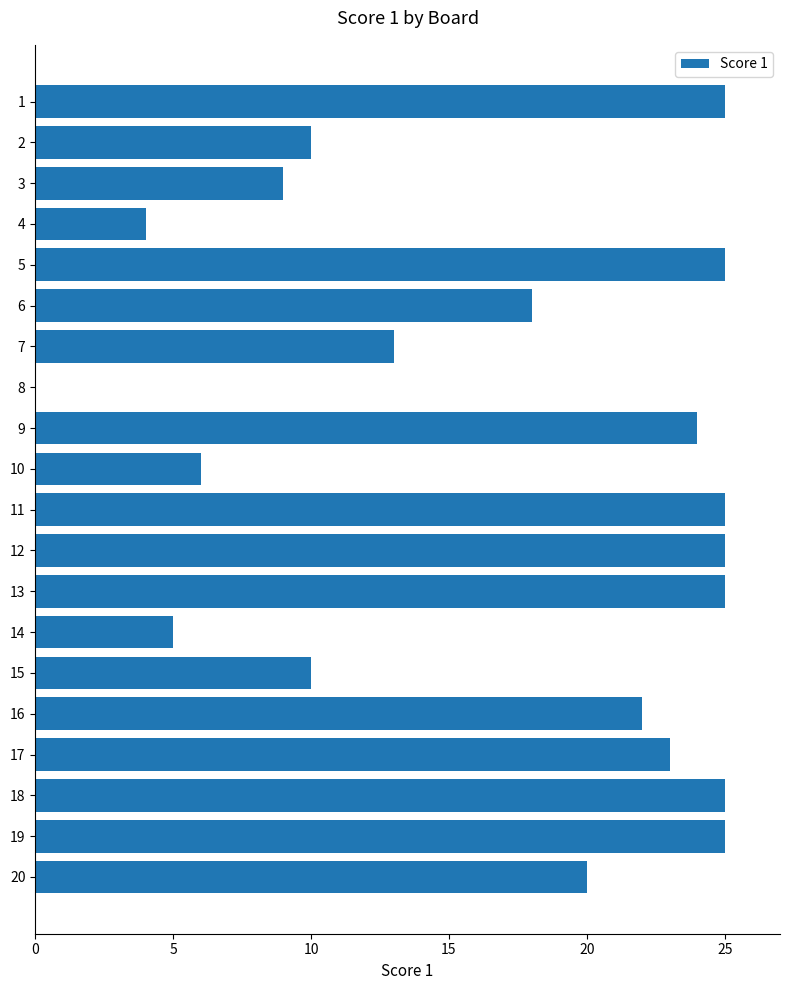

What is the change in value from 8 to 13?

+25